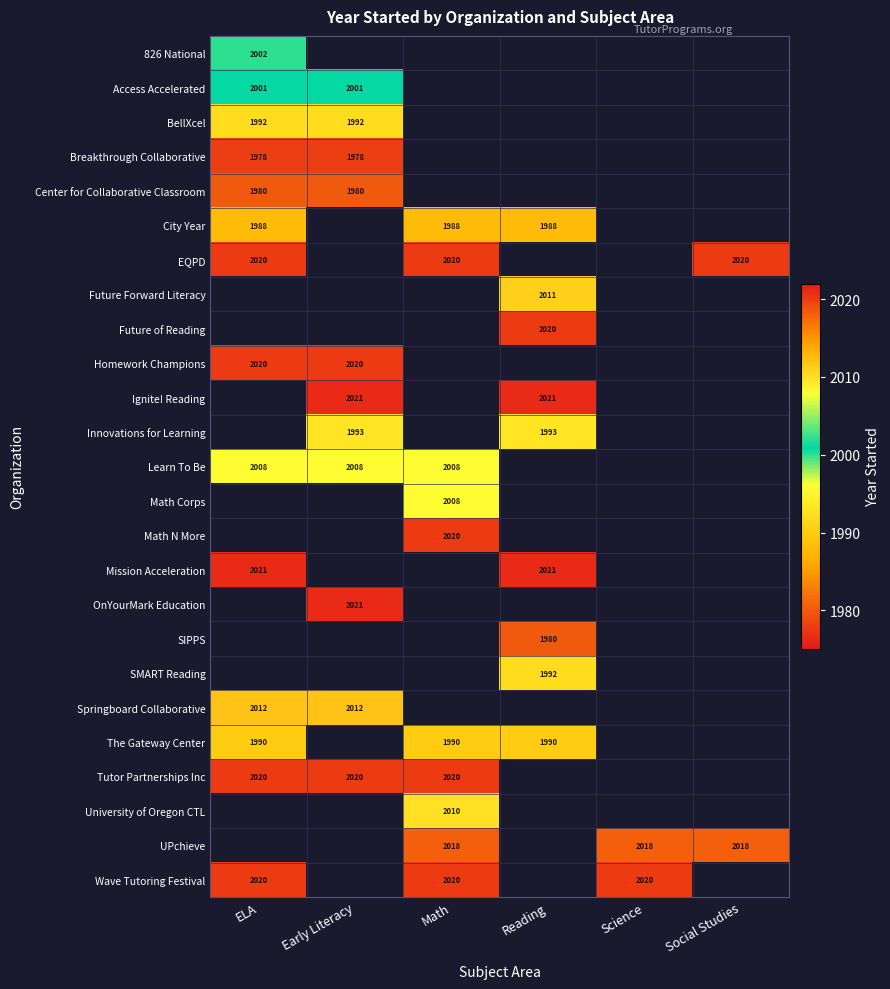

The value of 826 National at ELA is 3376. True or false?

False